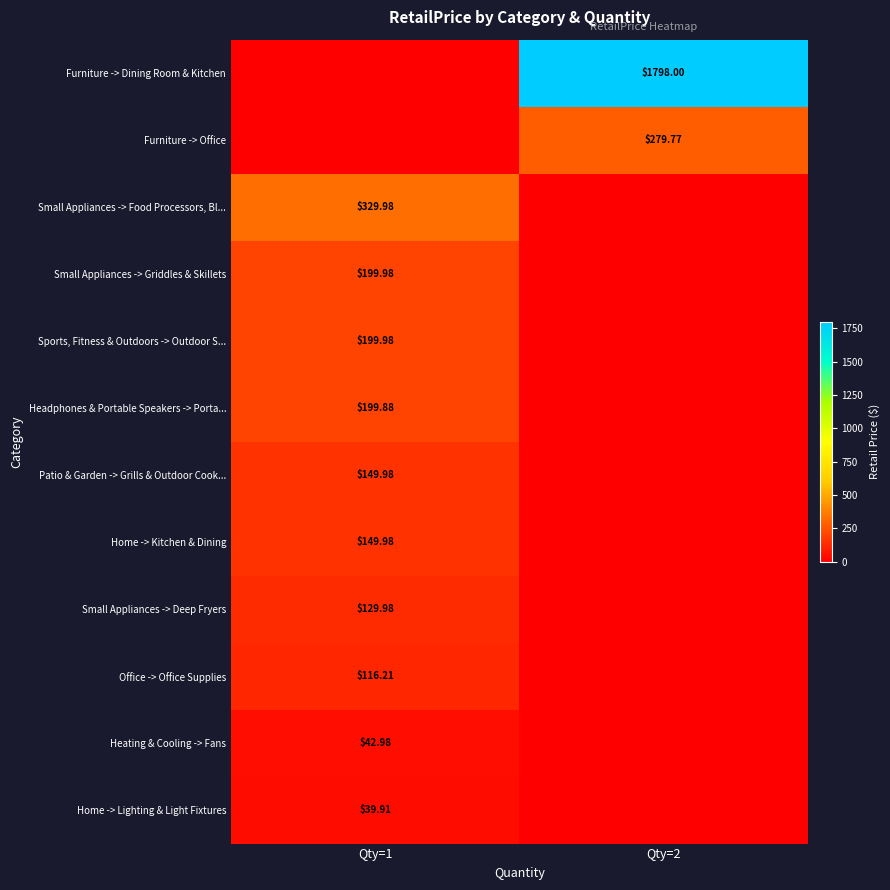

At which category does the chart reach its peak across all series?

Qty=2